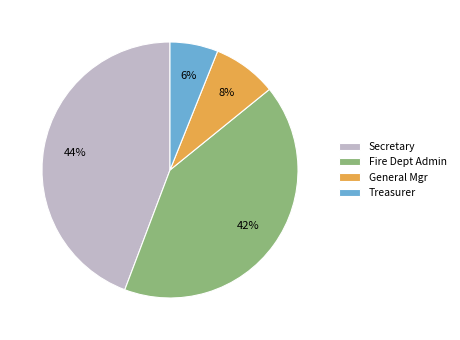

Is there a majority slice in this chart?

No